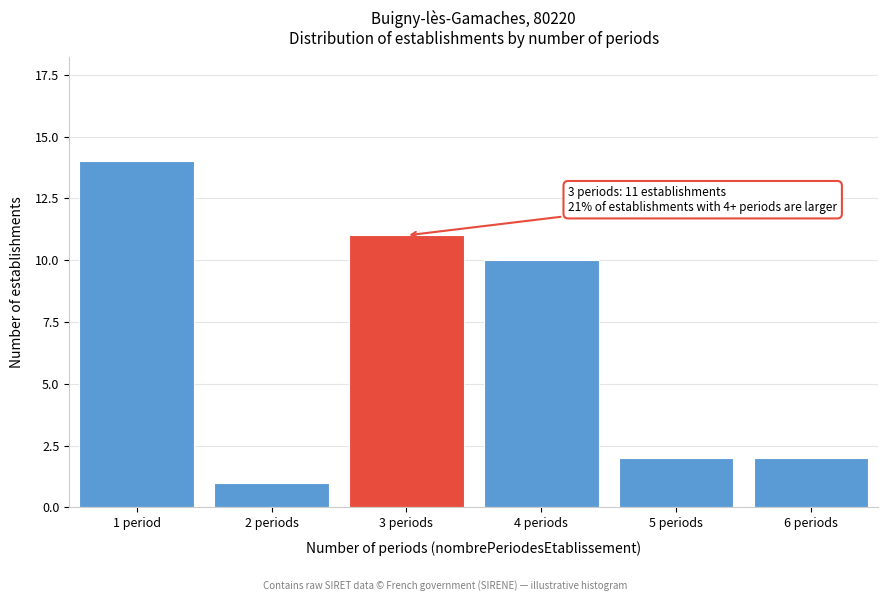

Reading left to right, what are all the values shown in this chart?

14	1	11	10	2	2